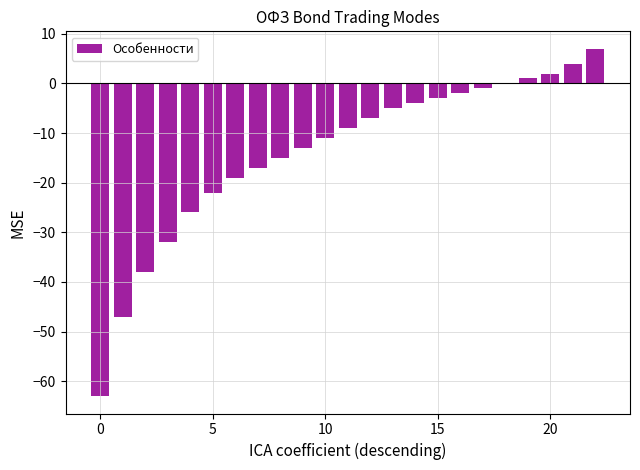

What is the maximum value shown in the chart?

7